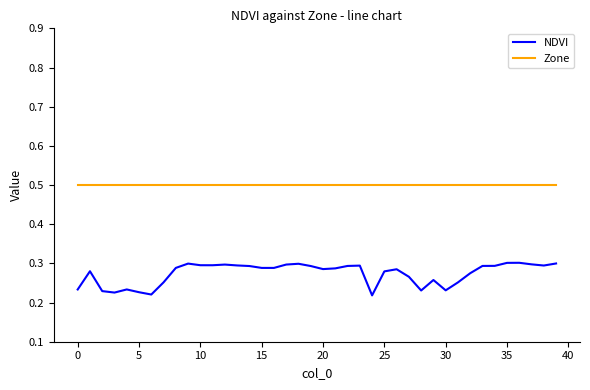

How many lines are shown in the chart?

2